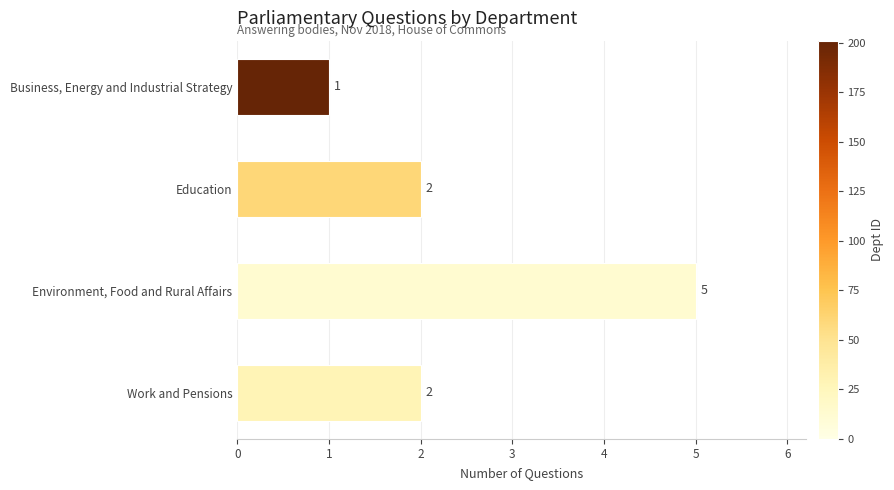

Between Environment, Food and Rural Affairs and Business, Energy and Industrial Strategy, which is larger?

Environment, Food and Rural Affairs